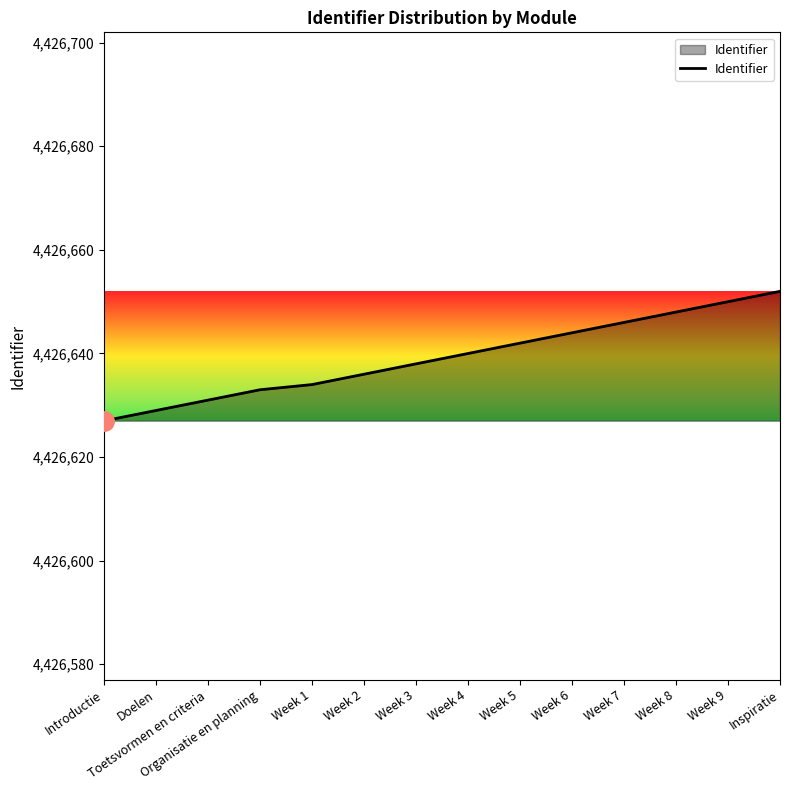

The chart shows a value of 4426638 at Week 3. True or false?

True